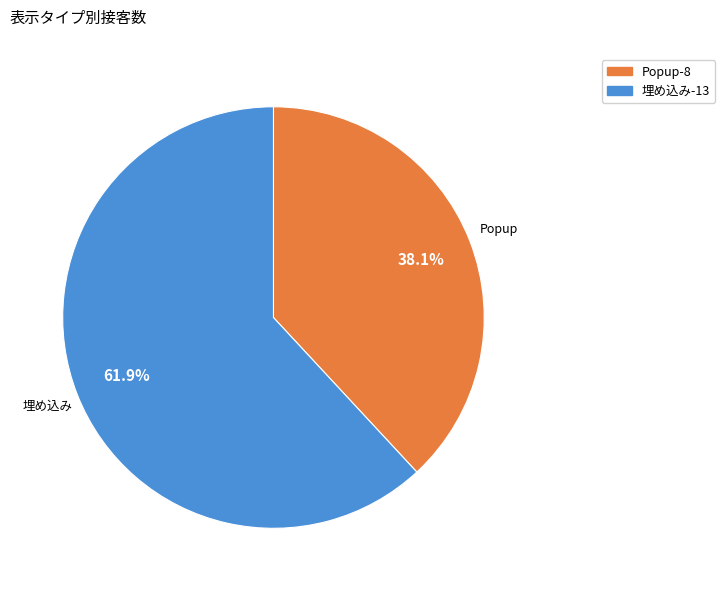

Combined, what portion of the pie is Popup and 埋め込み?

100.0%